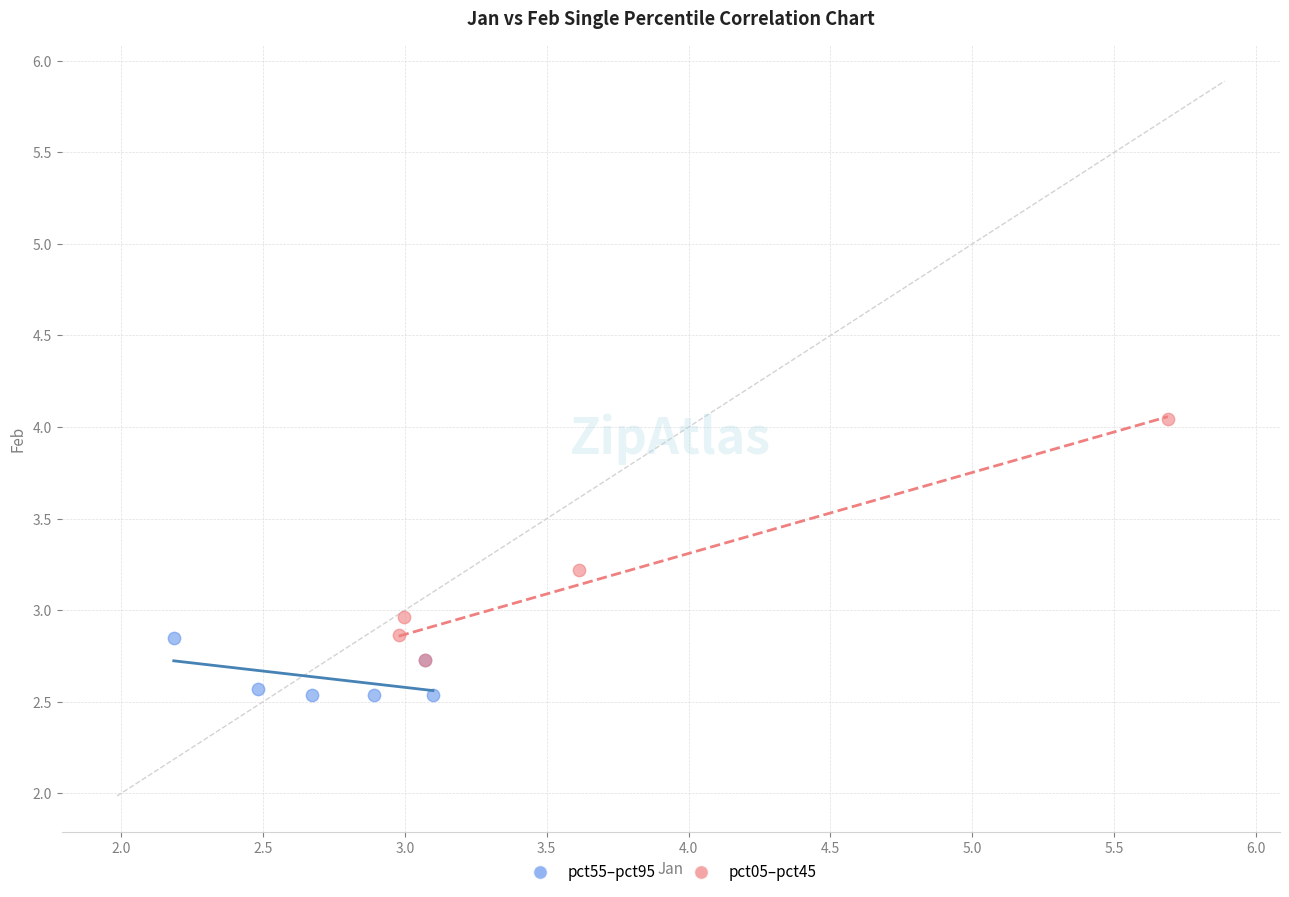

Which series reaches the maximum Y coordinate?

pct05–pct45